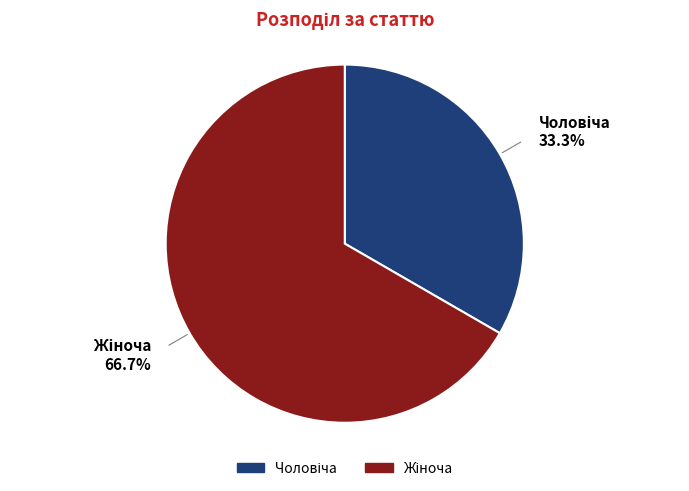

Is there a majority slice in this chart?

Yes